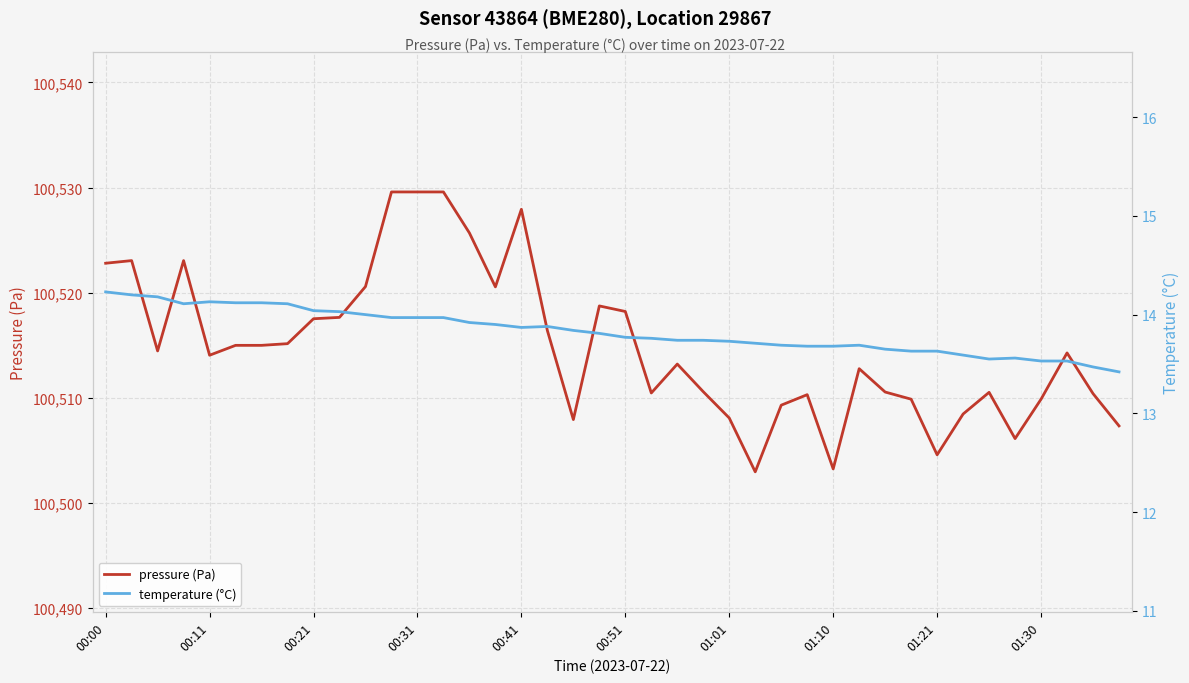

True or false: pressure (Pa) has a value of 57530.2 at 30.

False